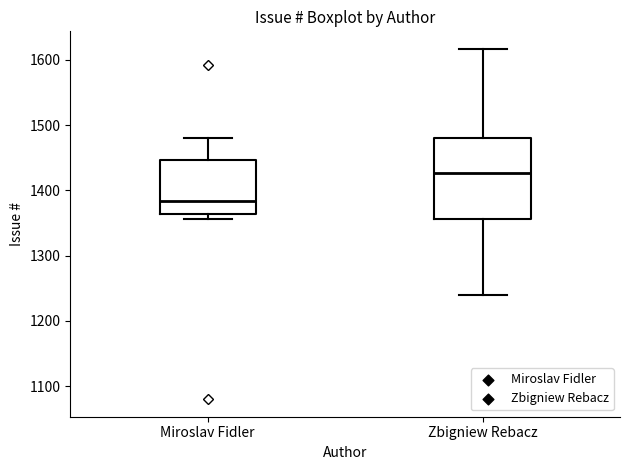

Which box's median line is the highest?

Zbigniew Rebacz